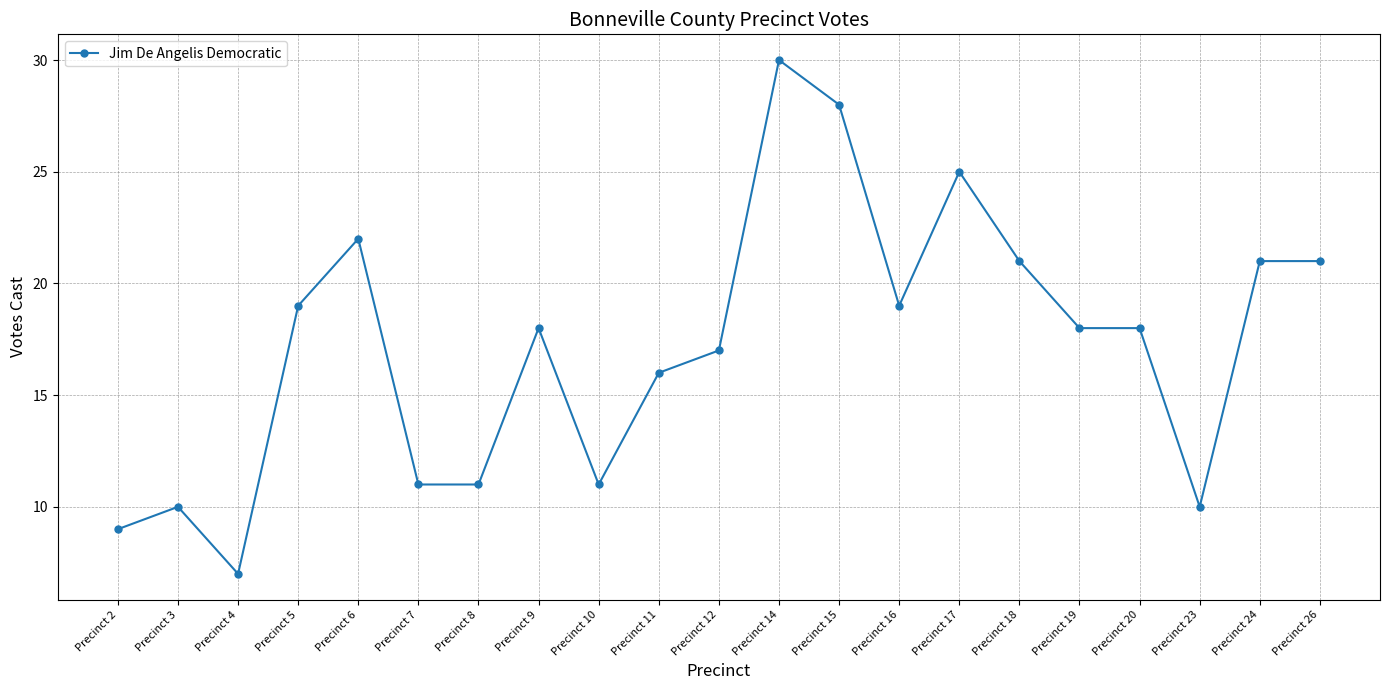

Does the chart have visible grid lines?

Yes